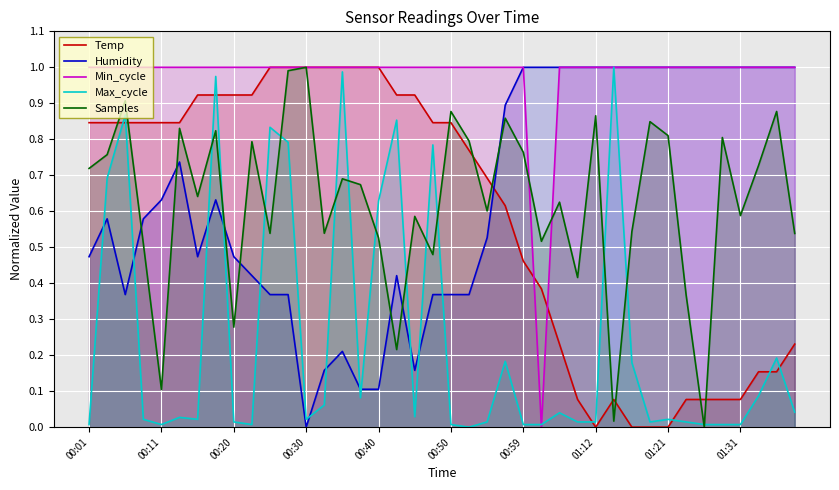

What is the sum of all Temp values?

23.5